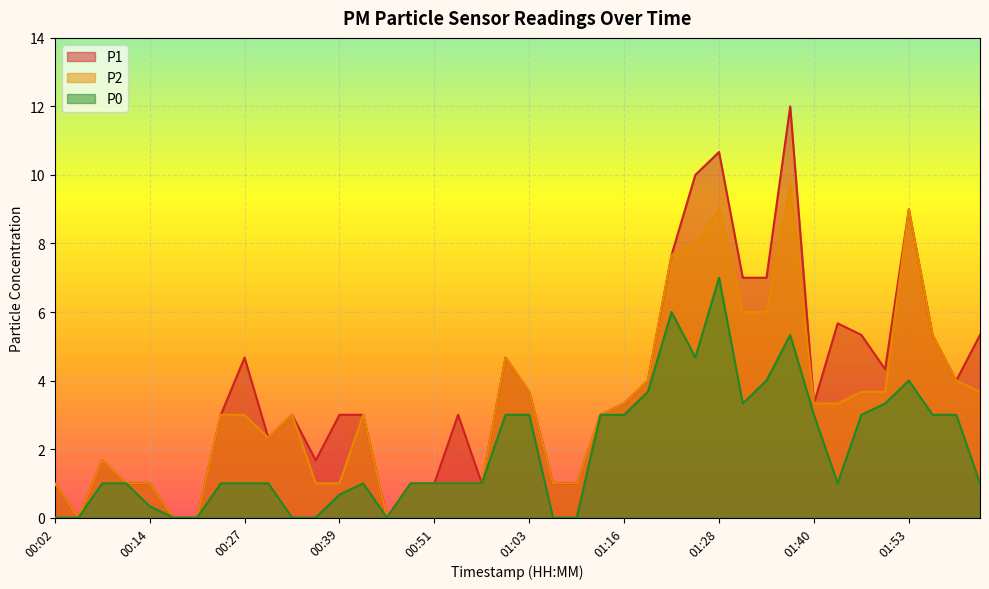

What is the label of the 28th point from the right?

00:39